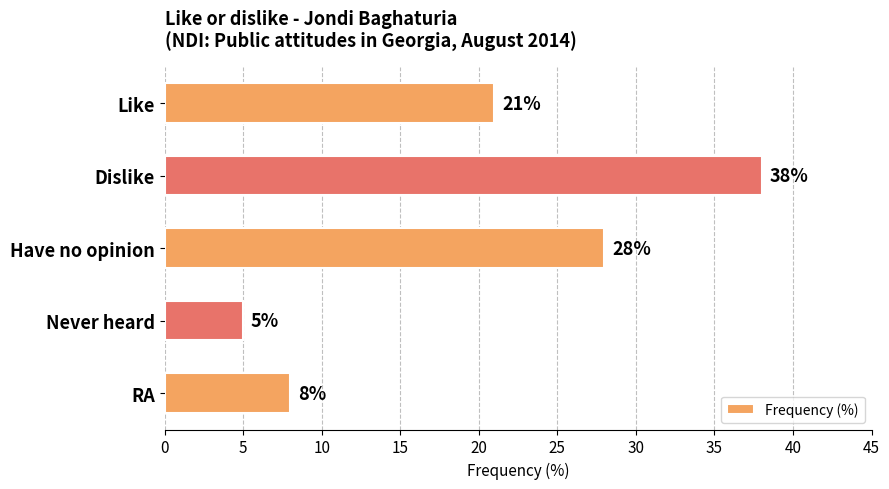

What position from the top is Dislike?

2